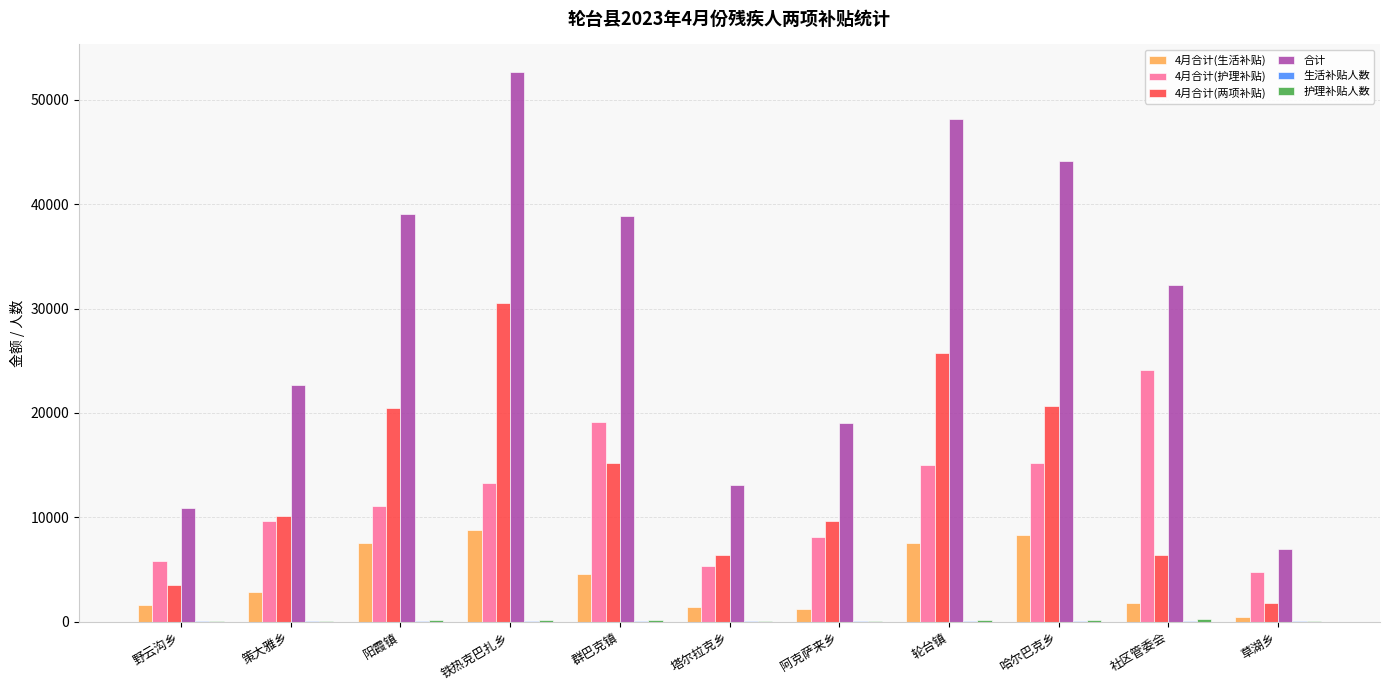

At which label does 合计 reach its peak?

铁热克巴扎乡